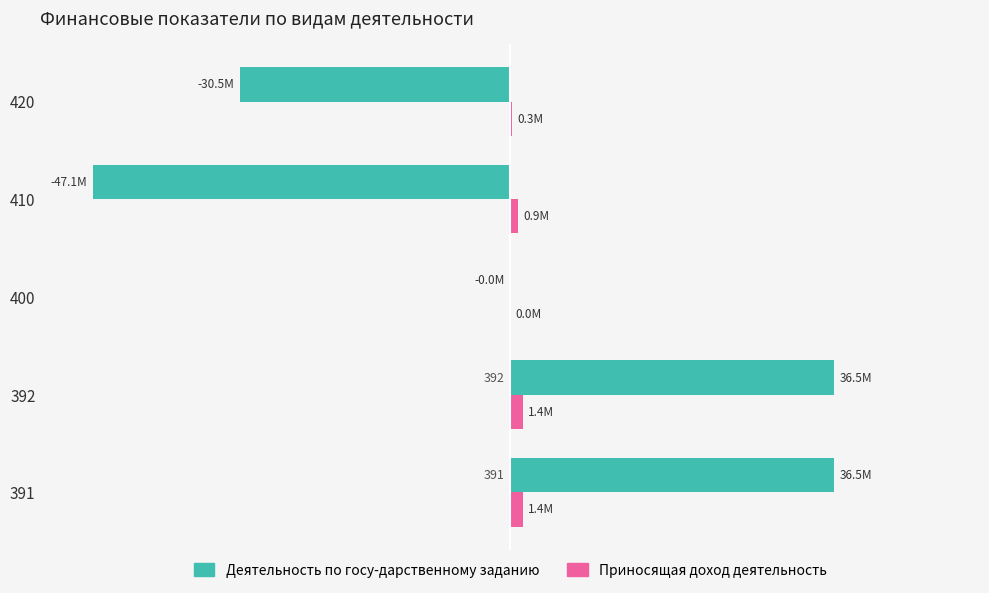

What are all the series names shown in the legend?

Деятельность по госу-дарственному заданию, Приносящая доход деятельность